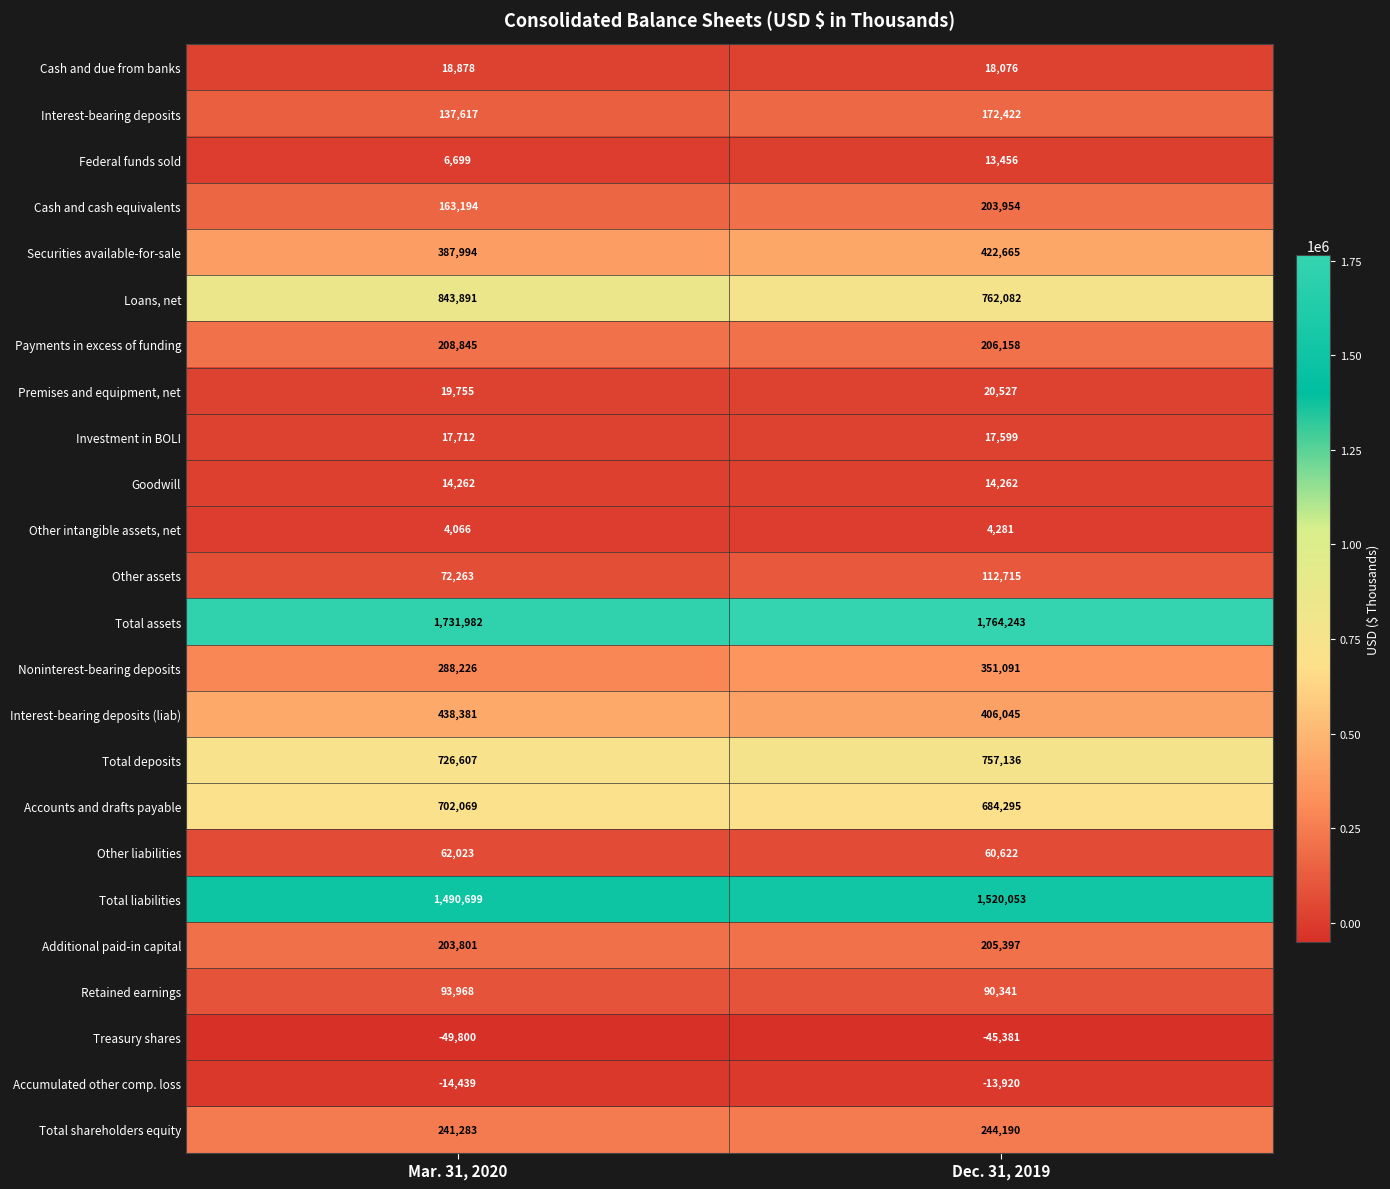

Rank the series at Mar. 31, 2020 from lowest to highest value.

Treasury shares, Accumulated other comp. loss, Other intangible assets, net, Federal funds sold, Goodwill, Investment in BOLI, Cash and due from banks, Premises and equipment, net, Other liabilities, Other assets, Retained earnings, Interest-bearing deposits, Cash and cash equivalents, Additional paid-in capital, Payments in excess of funding, Total shareholders equity, Noninterest-bearing deposits, Securities available-for-sale, Interest-bearing deposits (liab), Accounts and drafts payable, Total deposits, Loans, net, Total liabilities, Total assets